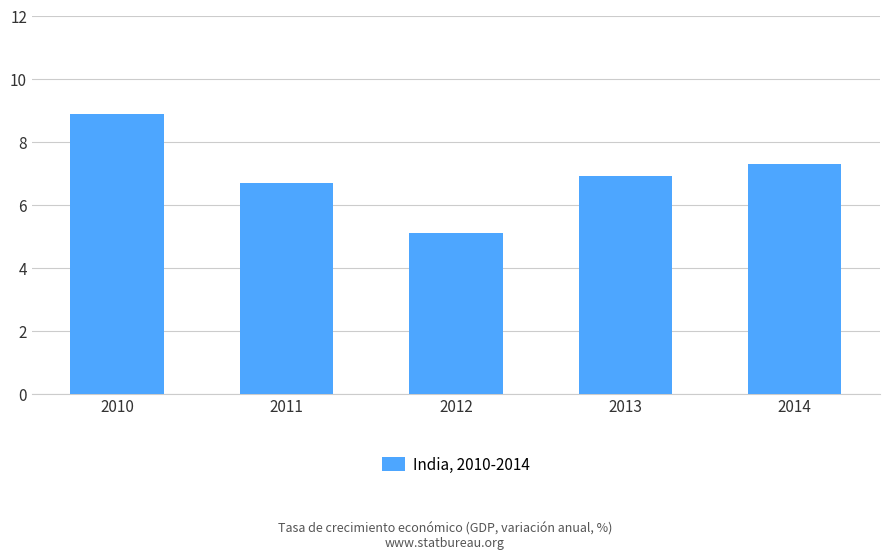

How many categories are shown in the chart?

5